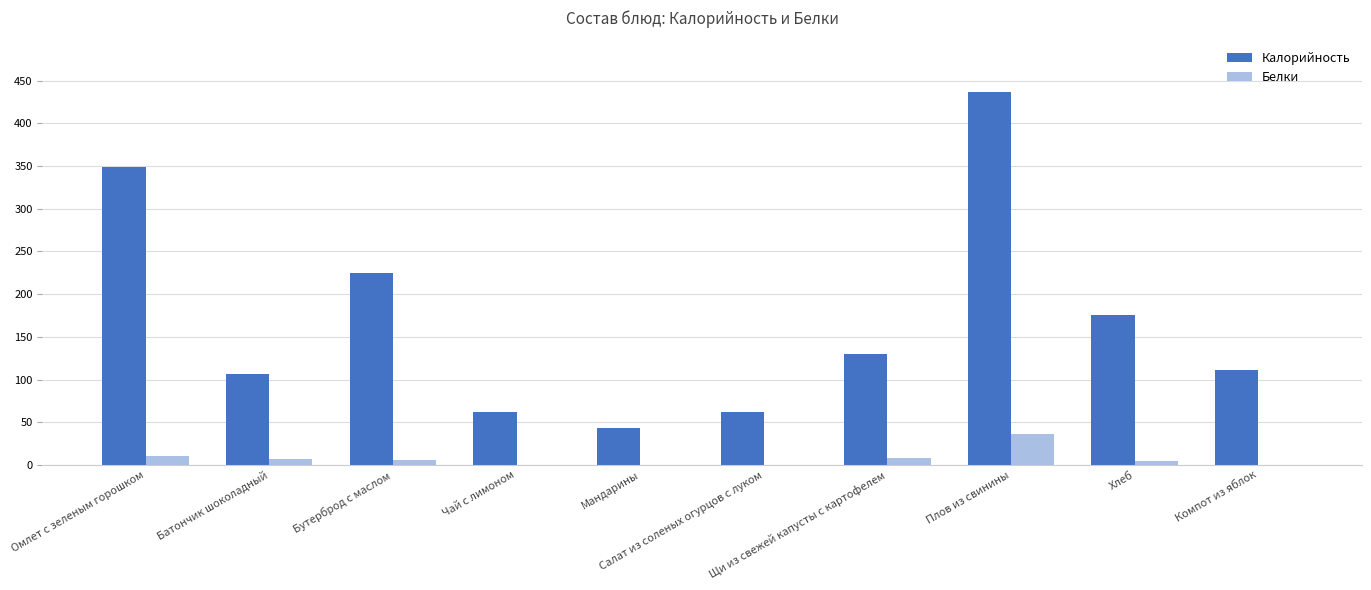

List the labels in order of Калорийность value, largest first.

Плов из свинины, Омлет с зеленым горошком, Бутерброд с маслом, Хлеб, Щи из свежей капусты с картофелем, Компот из яблок, Батончик шоколадный, Чай с лимоном, Салат из соленых огурцов с луком, Мандарины